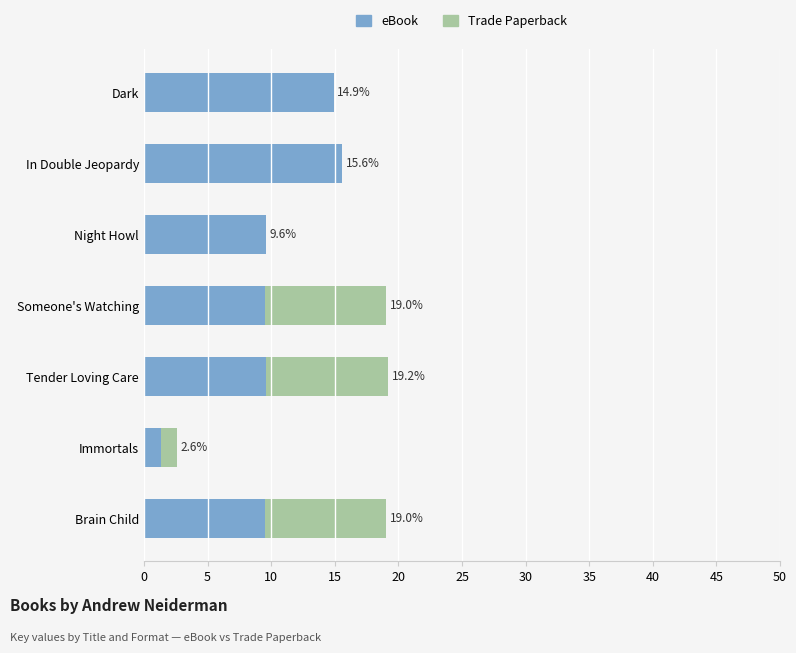

What are all the series names shown in the legend?

eBook, Trade Paperback